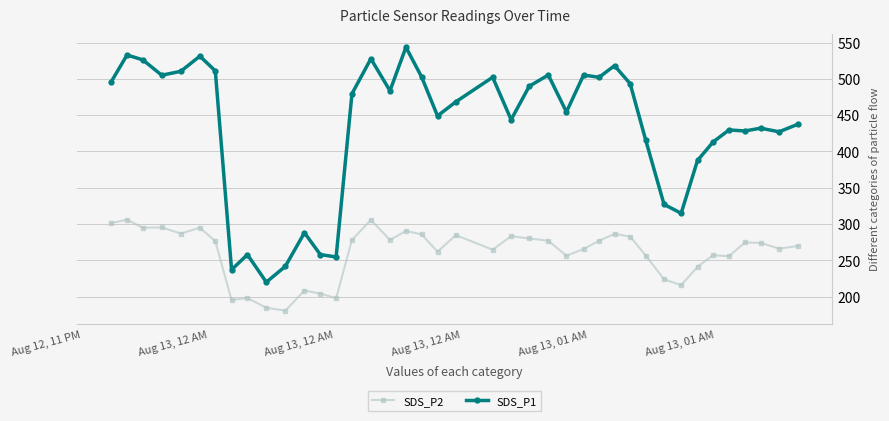

What is the difference between the second highest and second lowest values in the SDS_P2 series?

121.0